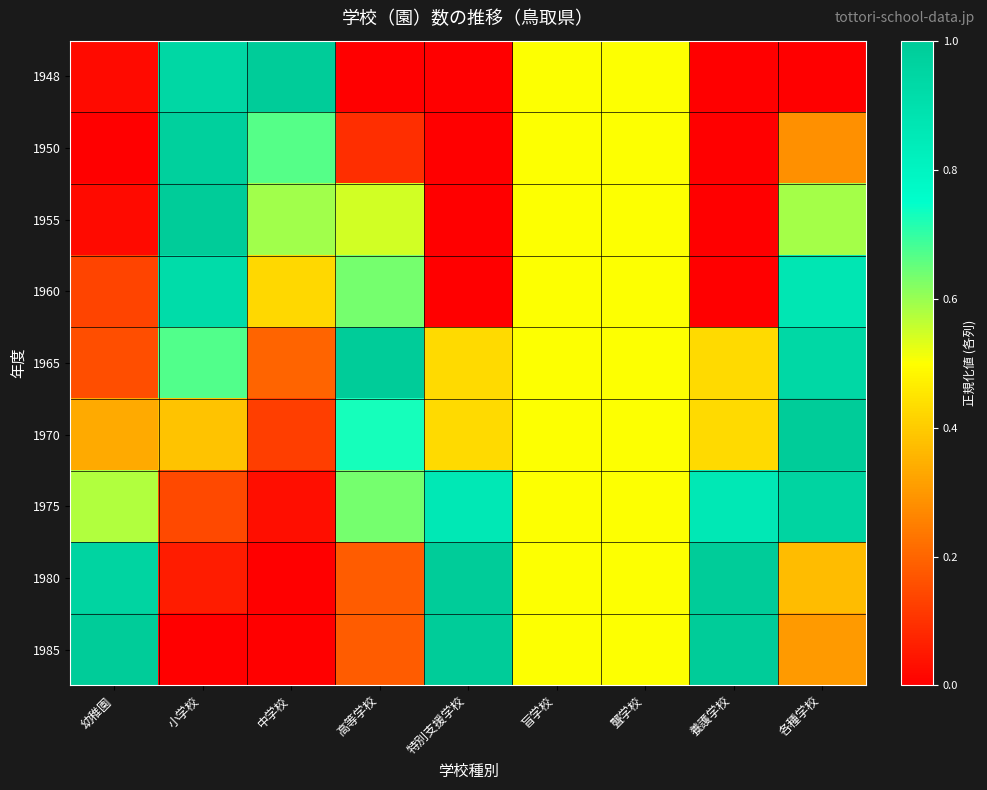

Reading right to left, list all the values displayed in this chart.

1948: 各種学校=0.0	養護学校=0.0	聾学校=0.5	盲学校=0.5	特別支援学校=0.0	高等学校=0.0	中学校=1.0	小学校=0.9	幼稚園=0.0
1950: 各種学校=0.3	養護学校=0.0	聾学校=0.5	盲学校=0.5	特別支援学校=0.0	高等学校=0.1	中学校=0.7	小学校=1.0	幼稚園=0.0
1955: 各種学校=0.6	養護学校=0.0	聾学校=0.5	盲学校=0.5	特別支援学校=0.0	高等学校=0.5	中学校=0.6	小学校=1.0	幼稚園=0.0
1960: 各種学校=0.9	養護学校=0.0	聾学校=0.5	盲学校=0.5	特別支援学校=0.0	高等学校=0.6	中学校=0.4	小学校=0.9	幼稚園=0.1
1965: 各種学校=0.9	養護学校=0.4	聾学校=0.5	盲学校=0.5	特別支援学校=0.4	高等学校=1.0	中学校=0.2	小学校=0.7	幼稚園=0.2
1970: 各種学校=1.0	養護学校=0.4	聾学校=0.5	盲学校=0.5	特別支援学校=0.4	高等学校=0.7	中学校=0.1	小学校=0.4	幼稚園=0.3
1975: 各種学校=1.0	養護学校=0.9	聾学校=0.5	盲学校=0.5	特別支援学校=0.9	高等学校=0.6	中学校=0.0	小学校=0.1	幼稚園=0.6
1980: 各種学校=0.4	養護学校=1.0	聾学校=0.5	盲学校=0.5	特別支援学校=1.0	高等学校=0.2	中学校=0.0	小学校=0.1	幼稚園=1.0
1985: 各種学校=0.3	養護学校=1.0	聾学校=0.5	盲学校=0.5	特別支援学校=1.0	高等学校=0.2	中学校=0.0	小学校=0.0	幼稚園=1.0